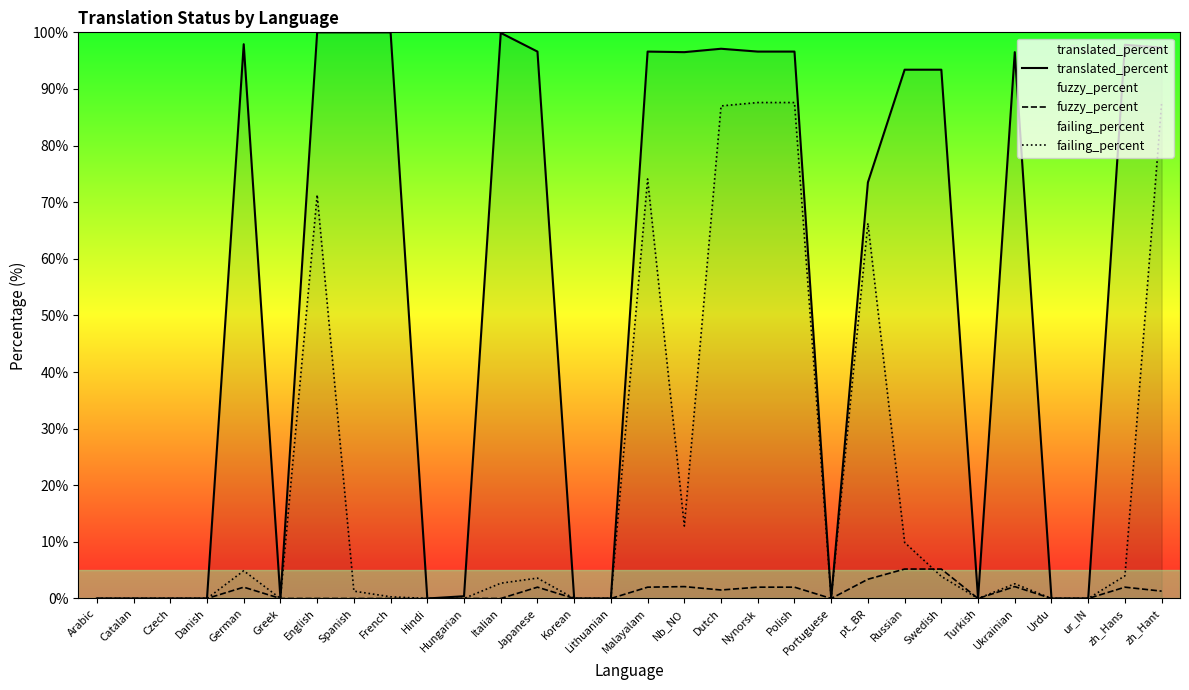

How many values in fuzzy_percent are above zero?

13